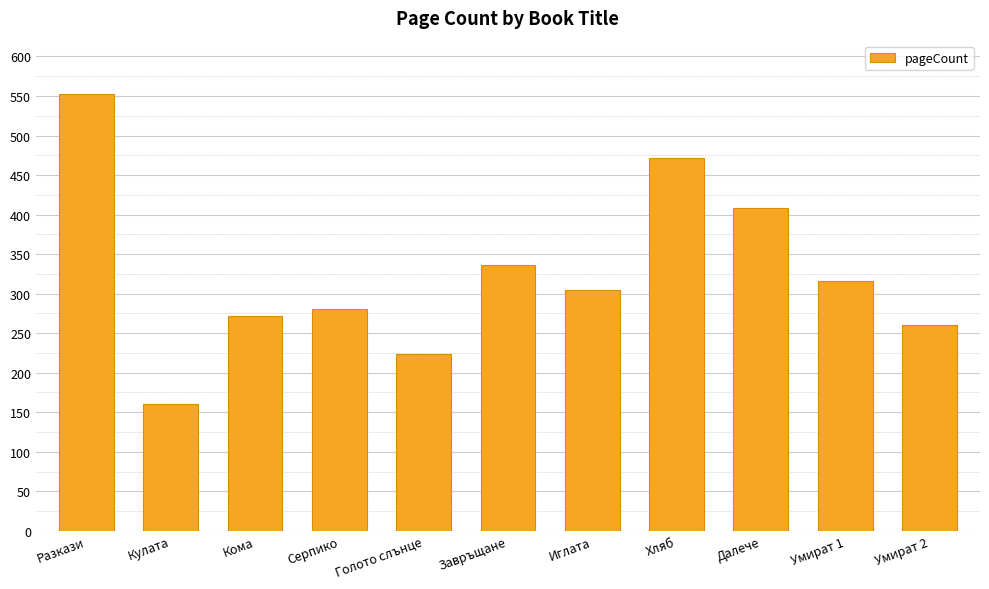

What is the average value?

326